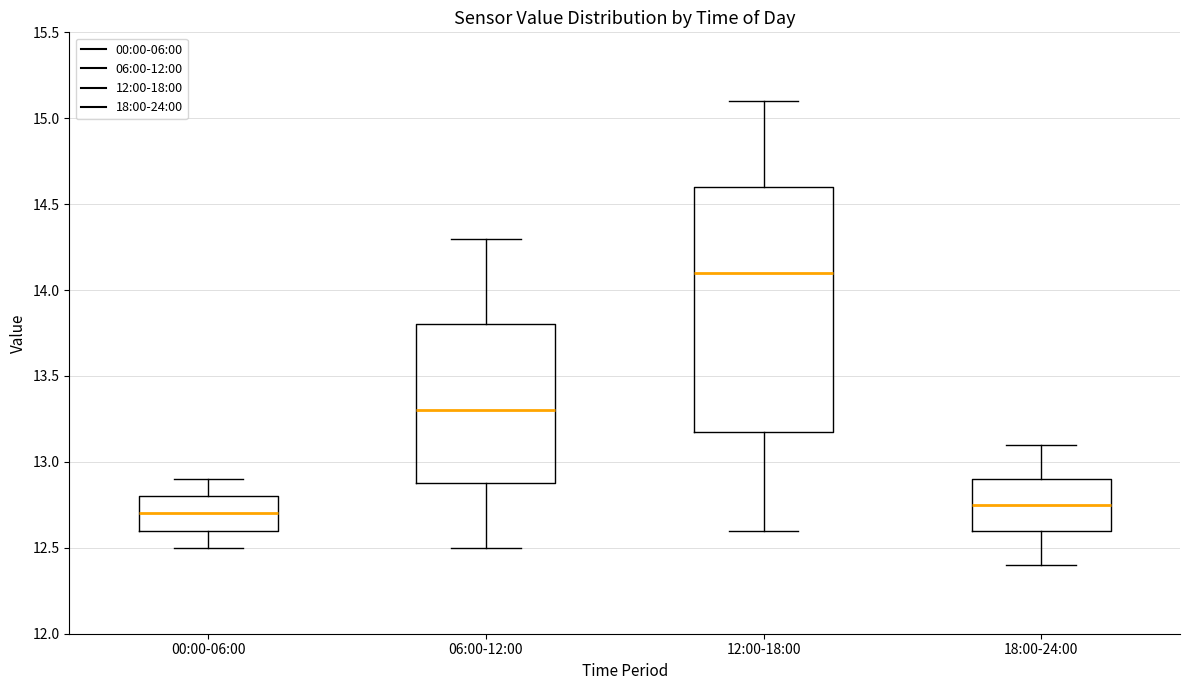

Reading left to right, read every box against the y-axis: the position of its median line, the range the box covers, and the ends of its whiskers. The values are not printed on the chart, so give them approximately, as read against the axis.

00:00-06:00: median 12.70, box 12.60 to 12.80, whiskers 12.50 to 12.90
06:00-12:00: median 13.30, box 12.90 to 13.80, whiskers 12.50 to 14.30
12:00-18:00: median 14.10, box 13.20 to 14.60, whiskers 12.60 to 15.10
18:00-24:00: median 12.75, box 12.60 to 12.90, whiskers 12.40 to 13.10